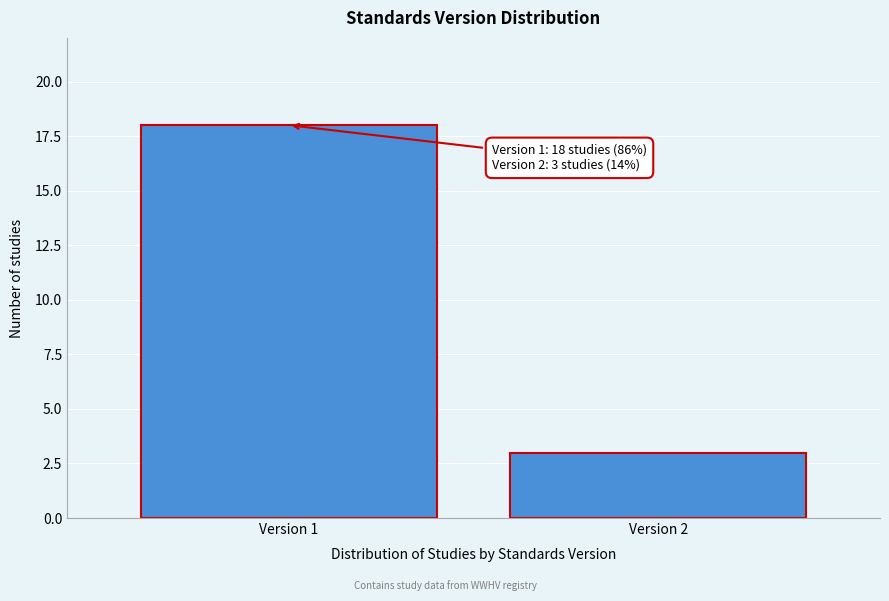

Reading right to left, list all the values displayed in this chart.

Version 2=3	Version 1=18